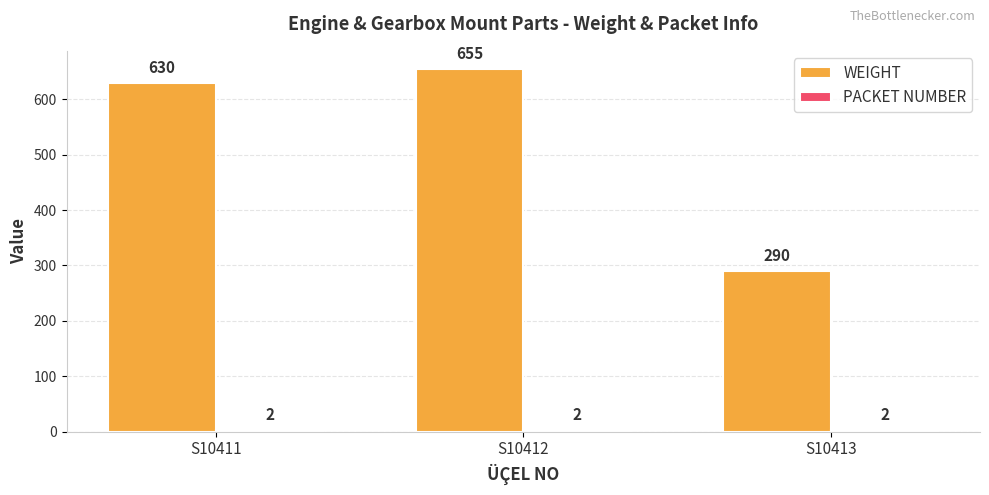

Are the bars horizontal?

No